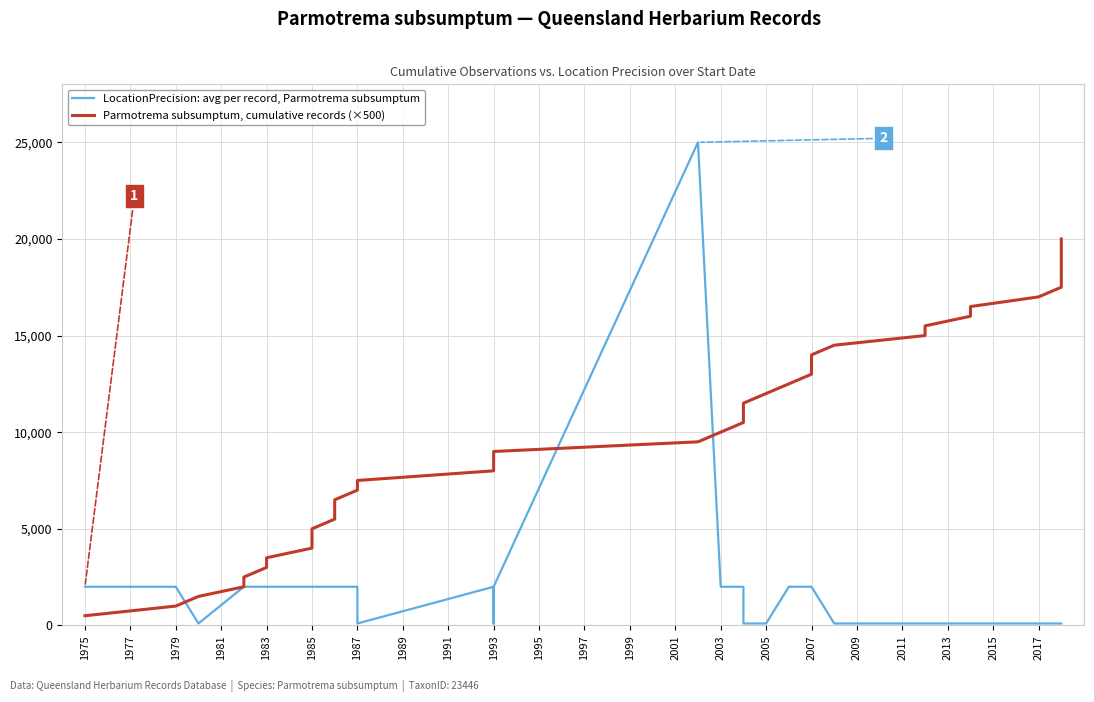

The value of Parmotrema subsumptum, cumulative records (×500) at 2011 is 5698. True or false?

False